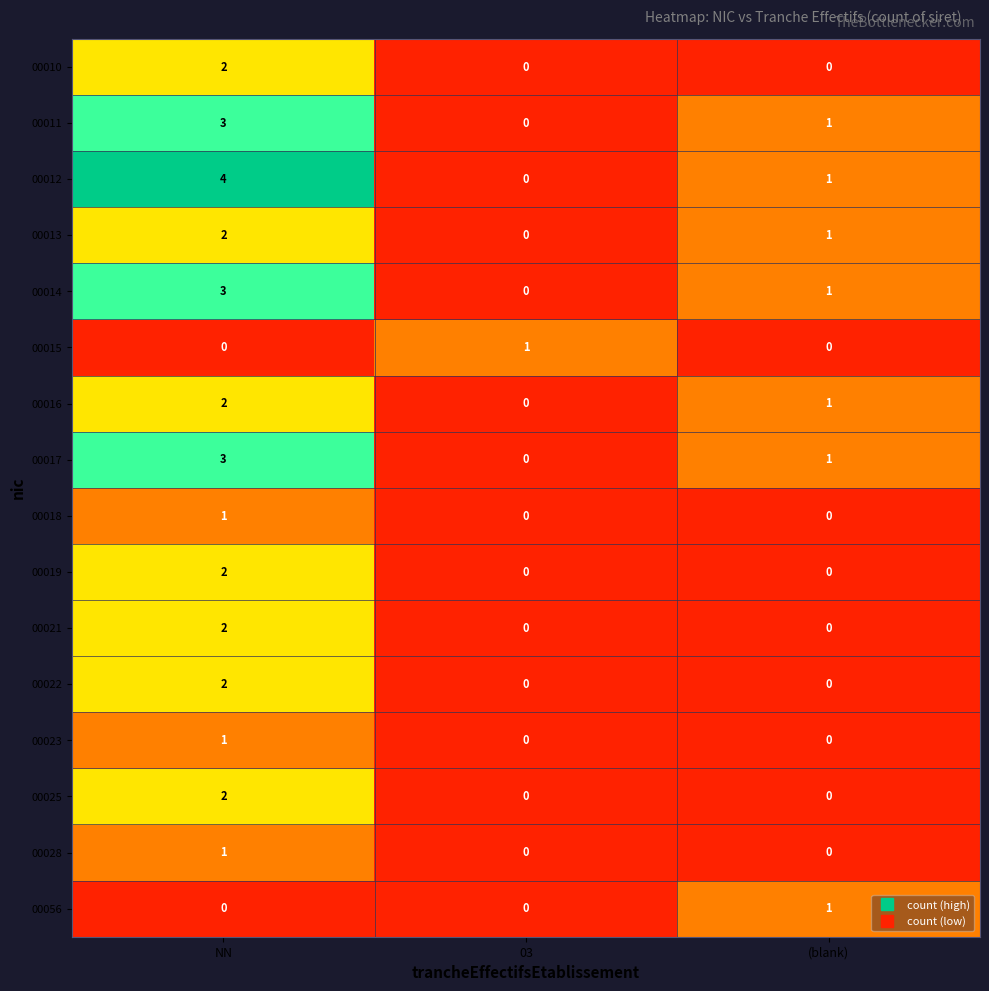

How many values in the 00016 series are below 1?

1